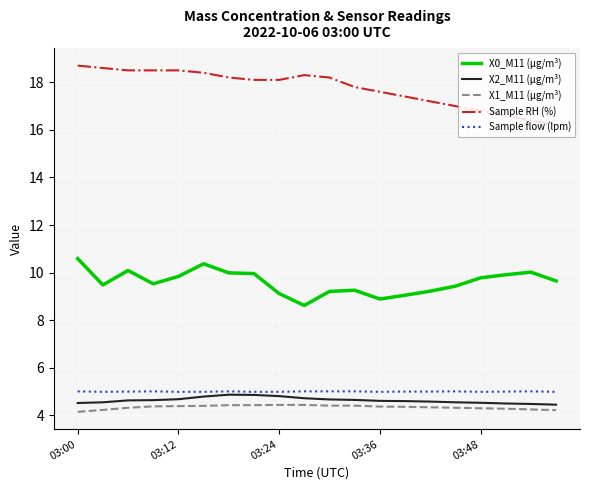

What are all the series names shown in the legend?

X0_M11 (μg/m³), X2_M11 (μg/m³), X1_M11 (μg/m³), Sample RH (%), Sample flow (lpm)